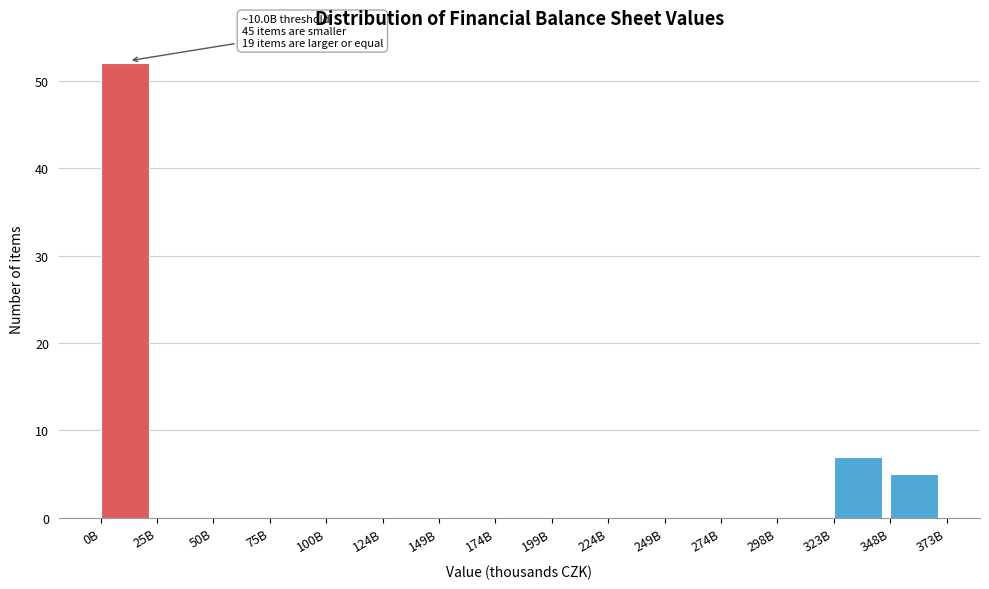

Reading left to right, what are all the values shown in this chart?

0B=52	25B=0	50B=0	75B=0	100B=0	124B=0	149B=0	174B=0	199B=0	224B=0	249B=0	274B=0	298B=0	323B=7	348B=5